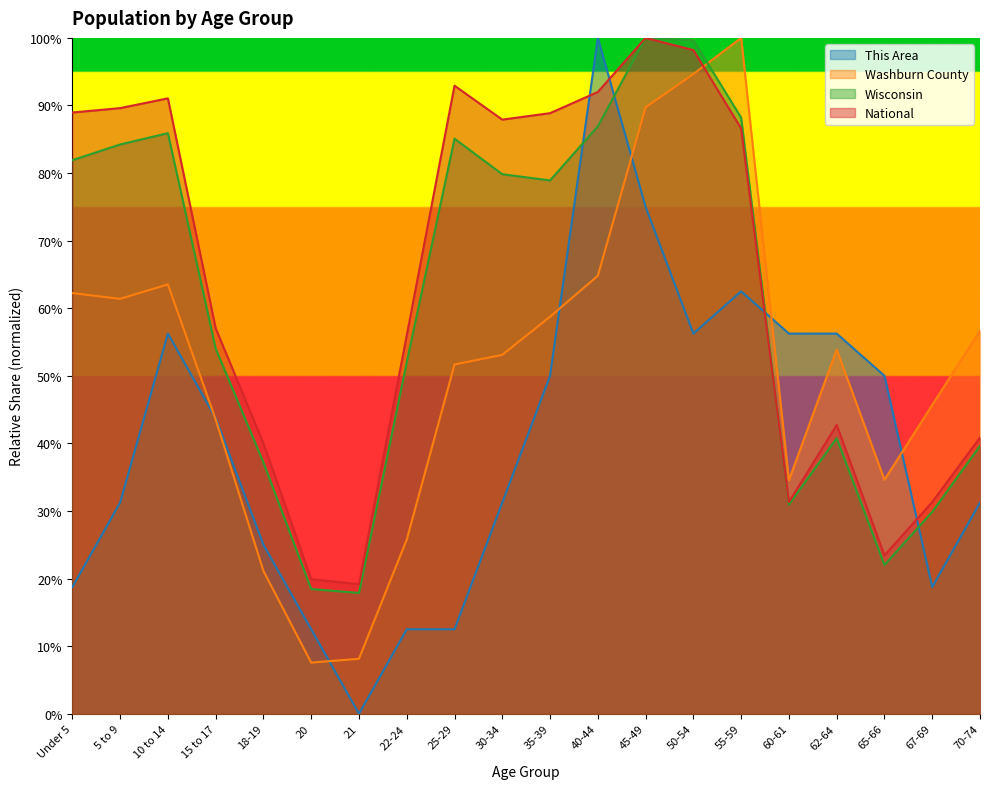

What is the difference between the highest and lowest values at 30-34?

0.6